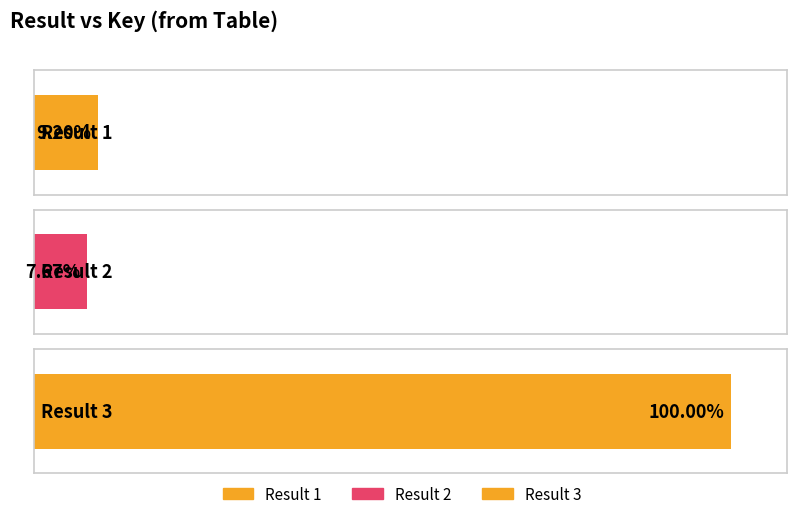

What is the ratio of the value at 3 to the value at 1?

10.9